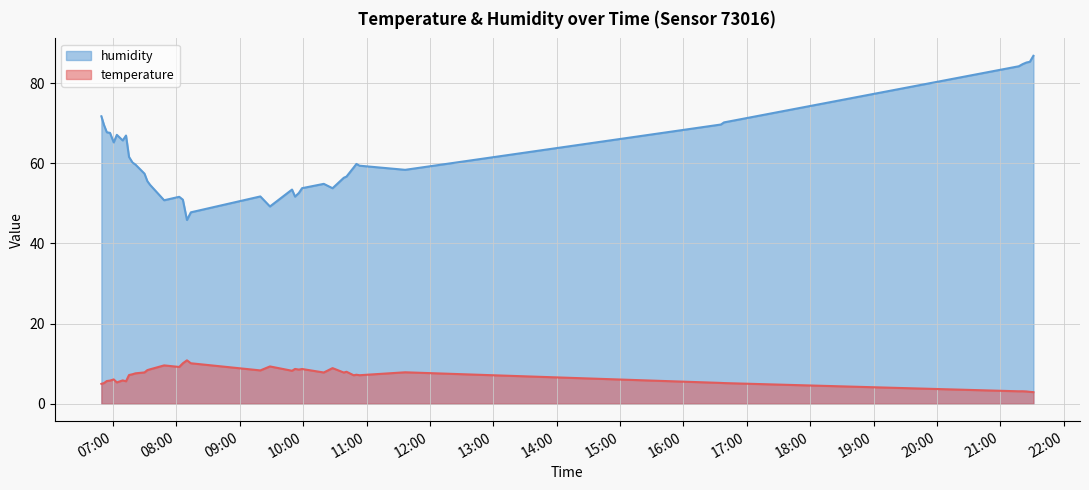

What is the greatest value displayed?

86.8